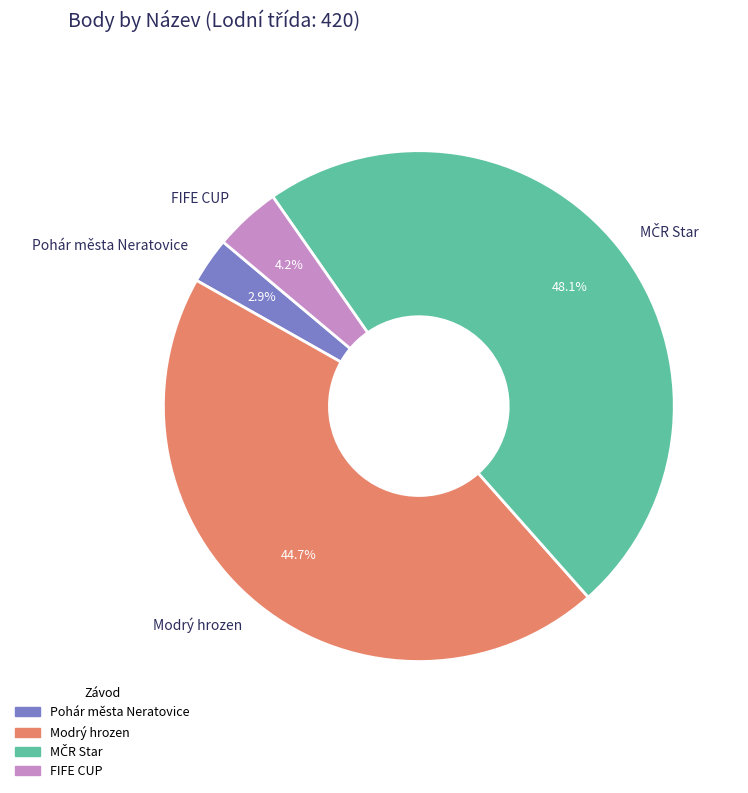

To the nearest percent, what is the difference between the largest and smallest slice percentages?

45%